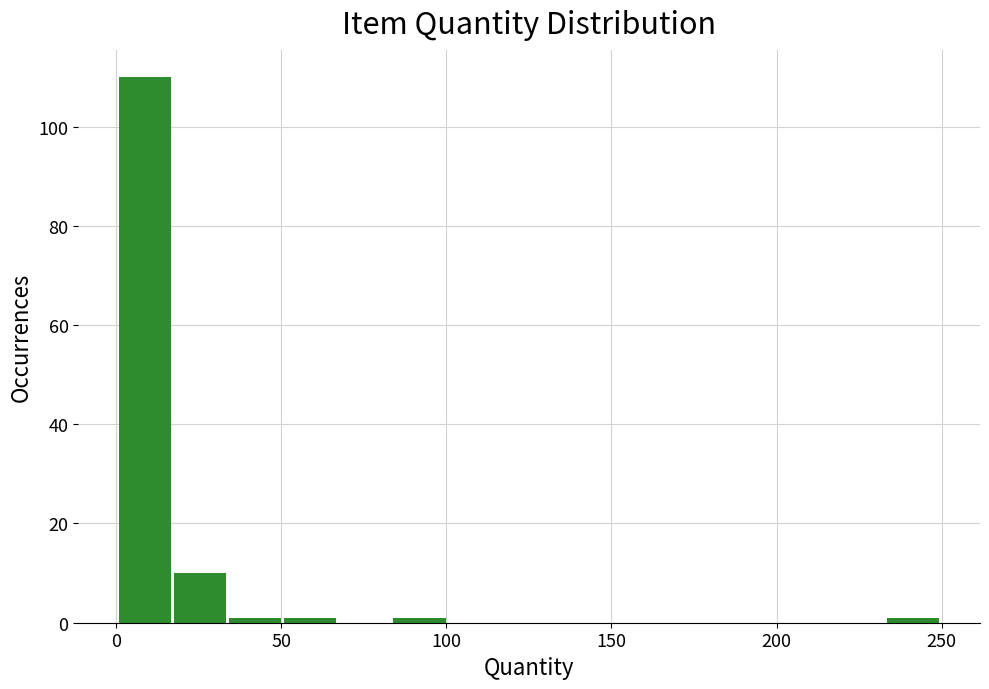

Read against the x-axis, roughly where is the centre of the tallest bar?

10